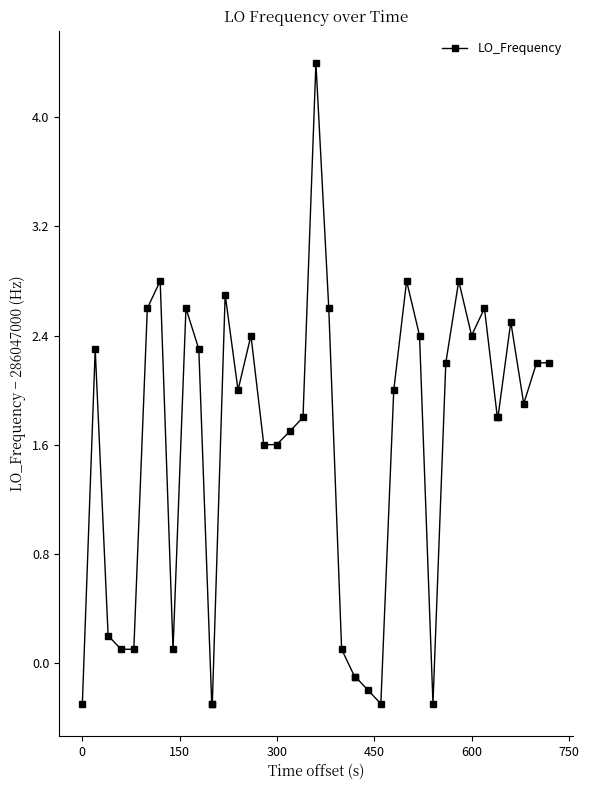

What is the smallest value displayed?

-0.3